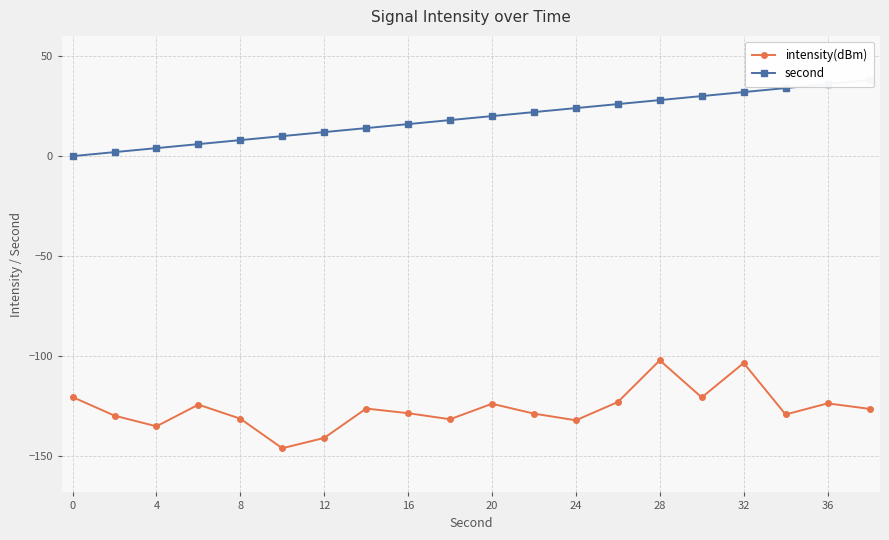

True or false: second has more than 0 points higher than both neighbors.

False